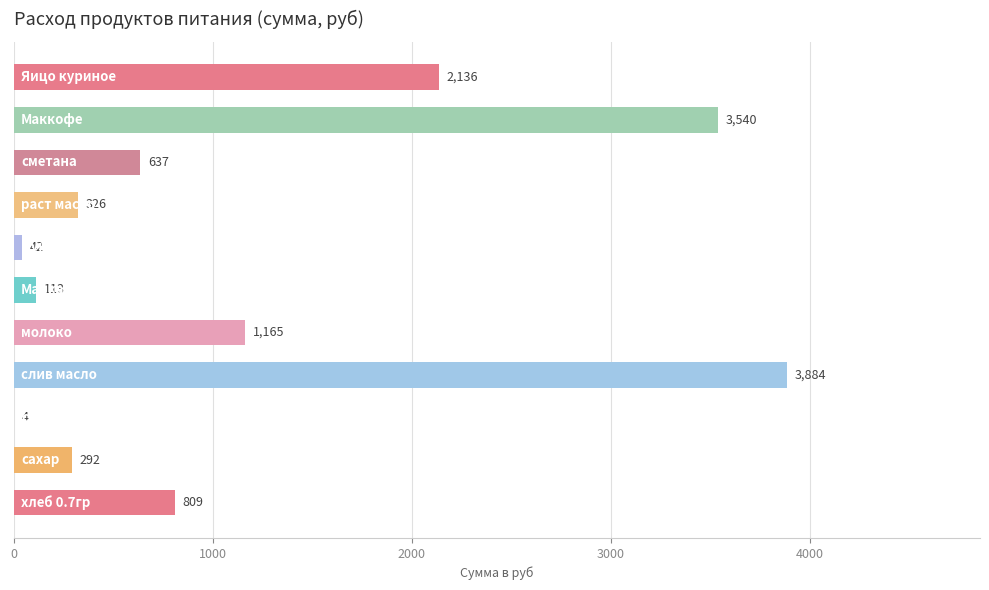

What is the maximum value shown in the chart?

3884.2